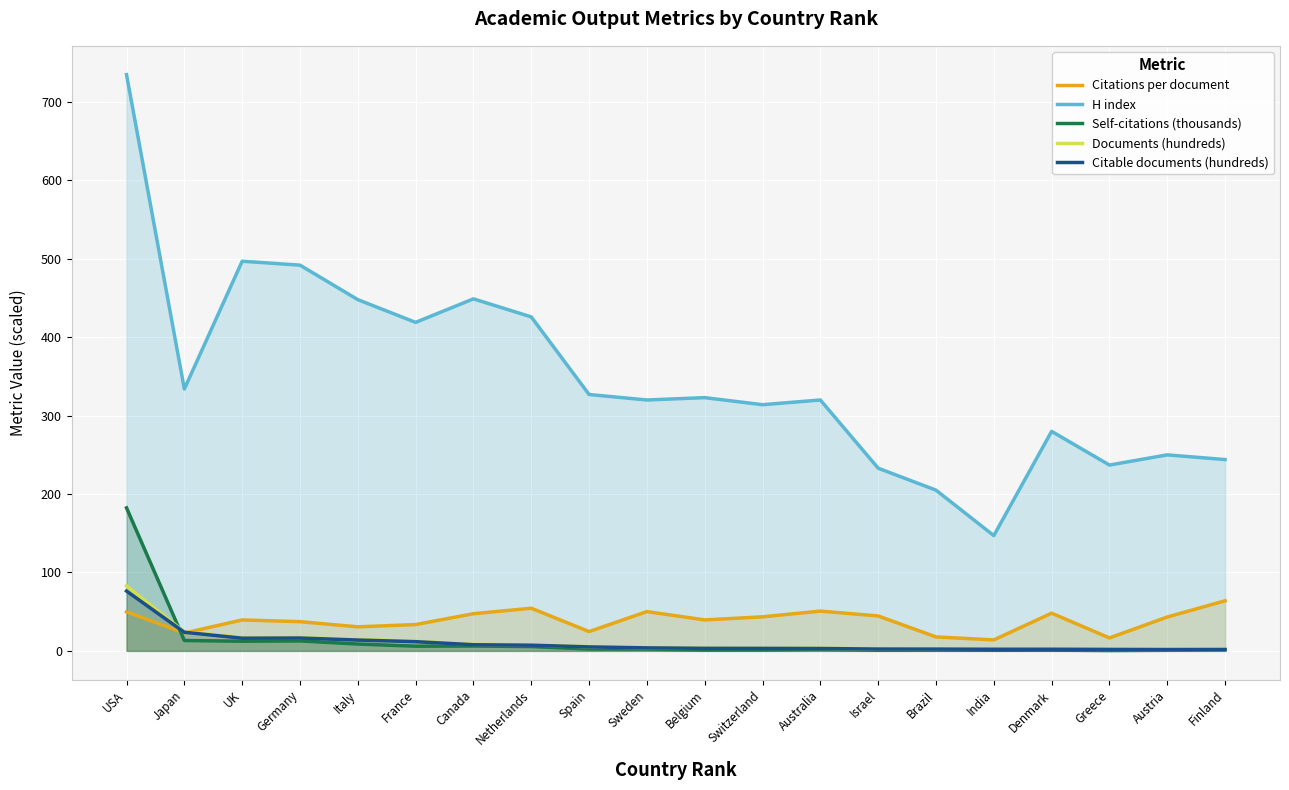

Which category has the highest value across all series?

USA